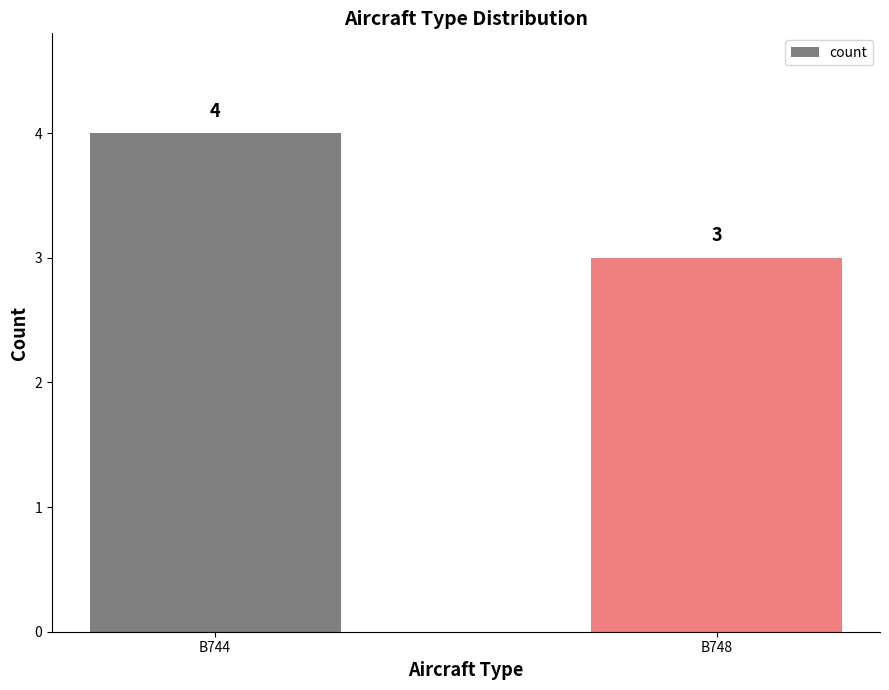

What is the change in value from B744 to B748?

-1